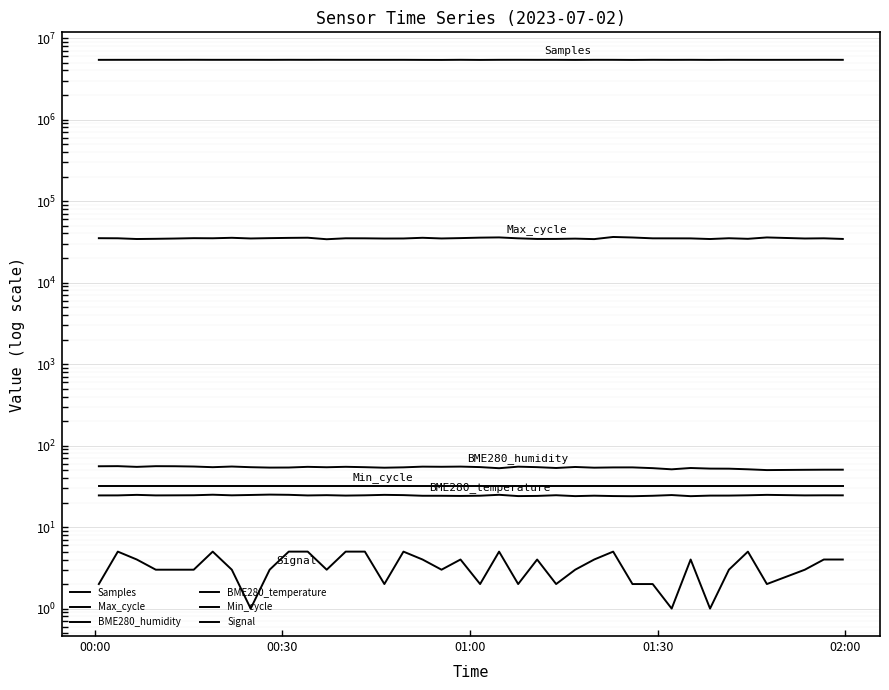

How many lines are shown in the chart?

6